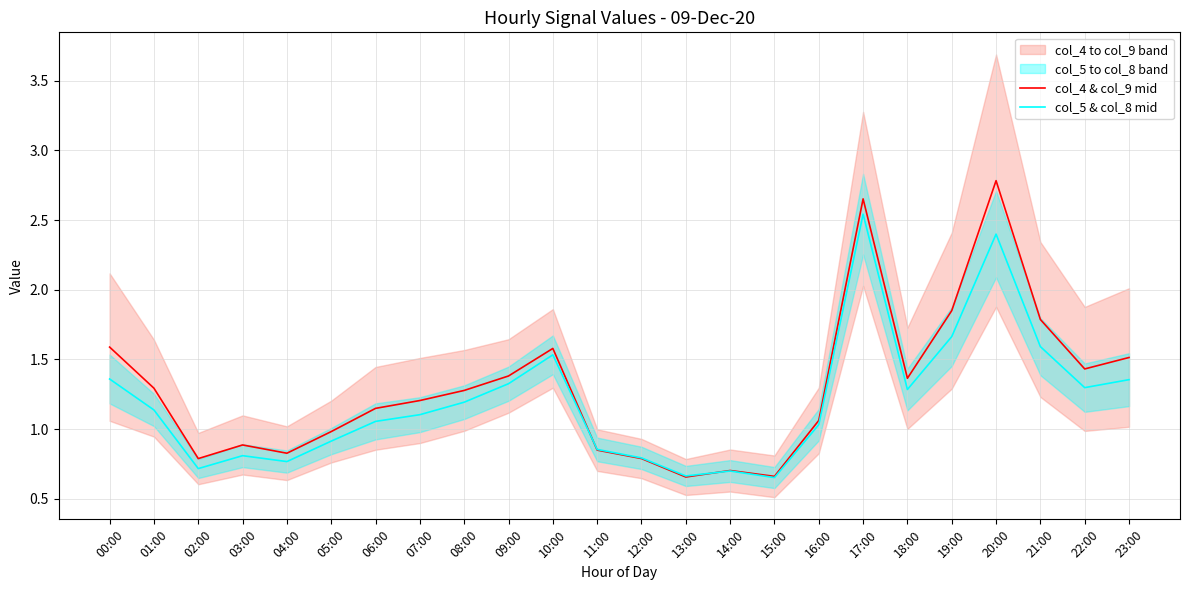

What is the value of the col_5 & col_8 mid point at the 7th from the left?

1.1